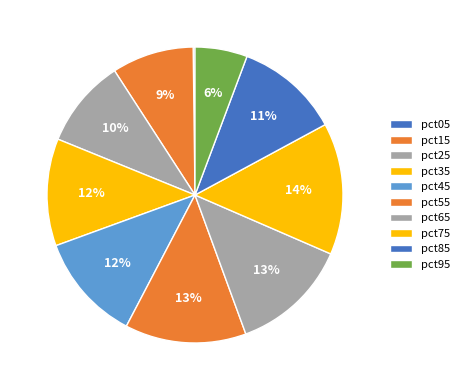

What is the smallest slice in the pie chart?

pct05